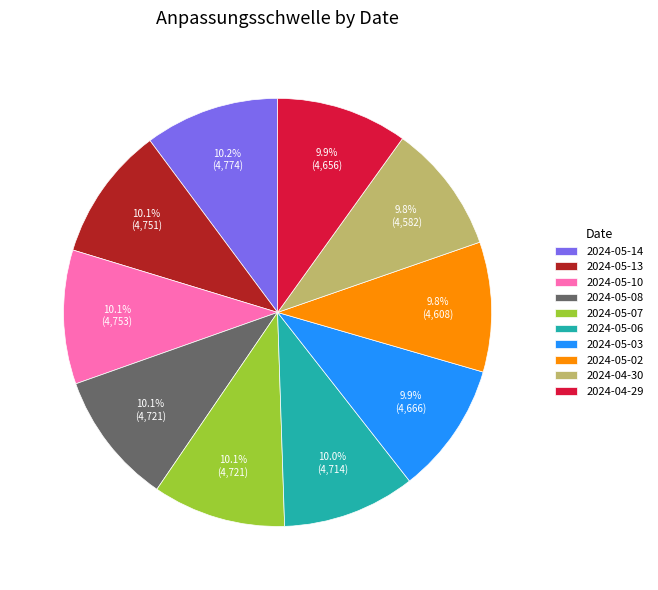

The 2024-05-02 slice represents 10% of the pie. True or false?

True